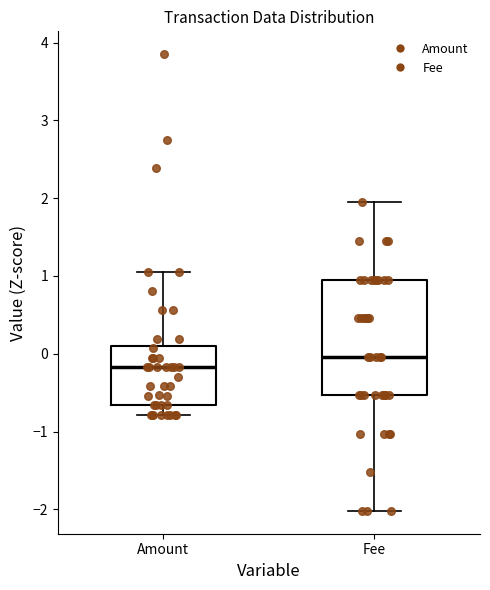

Comparing the boxes themselves (not the whiskers), which one is the tallest?

Fee